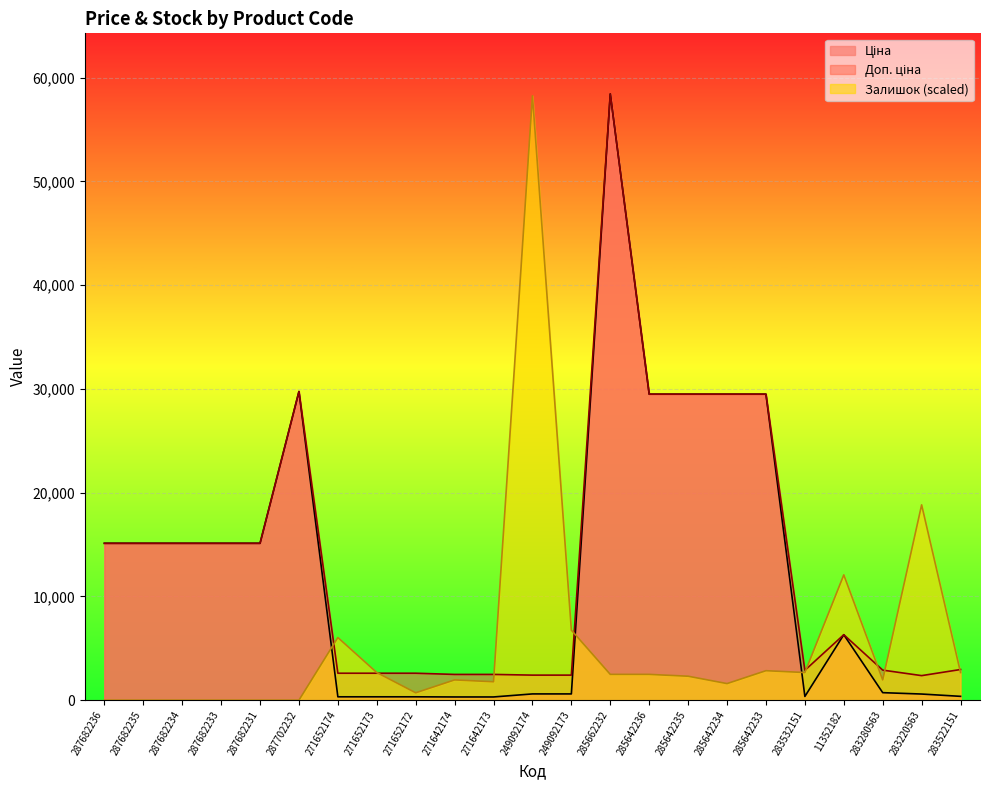

Reading left to right, what are all the values shown in this chart?

Ціна: 287682236=15120.0	287682235=15120.0	287682234=15120.0	287682233=15120.0	287682231=15120.0	287702232=29747.2	271652174=324.8	271652173=324.8	271652172=324.8	271642174=310.3	271642173=310.3	249092174=603.7	249092173=603.7	285662232=58426.5	285642236=29491.5	285642235=29491.5	285642234=29491.5	285642233=29491.5	283532151=359.9	11352182=6308.8	283280563=724.5	283220563=591.6	283522151=369.5
Доп. ціна: 287682236=15120.0	287682235=15120.0	287682234=15120.0	287682233=15120.0	287682231=15120.0	287702232=29747.2	271652174=2598.3	271652173=2598.3	271652172=2598.3	271642174=2482.4	271642173=2482.4	249092174=2414.8	249092173=2414.8	285662232=58426.5	285642236=29491.5	285642235=29491.5	285642234=29491.5	285642233=29491.5	283532151=2878.8	11352182=6308.8	283280563=2897.8	283220563=2366.5	283522151=2955.8
Залишок: 287682236=0.0	287682235=0.0	287682234=0.0	287682233=0.0	287682231=0.0	287702232=0.0	271652174=6038.0	271652173=2663.8	271652172=710.4	271642174=1953.5	271642173=1775.9	249092174=58249.0	249092173=6748.4	285662232=2486.2	285642236=2486.2	285642235=2308.6	285642234=1598.3	285642233=2841.4	283532151=2663.8	11352182=12076.0	283280563=1953.5	283220563=18824.4	283522151=2663.8